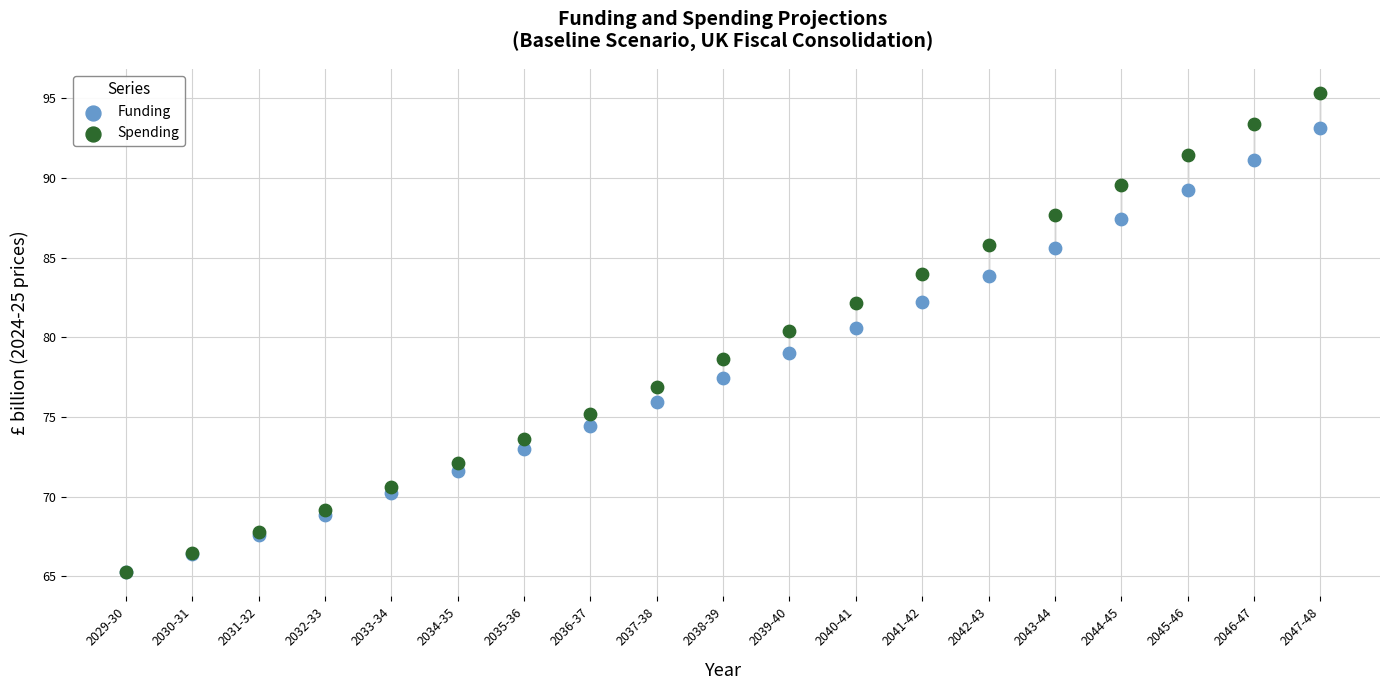

Which series contains the highest Y value?

Spending